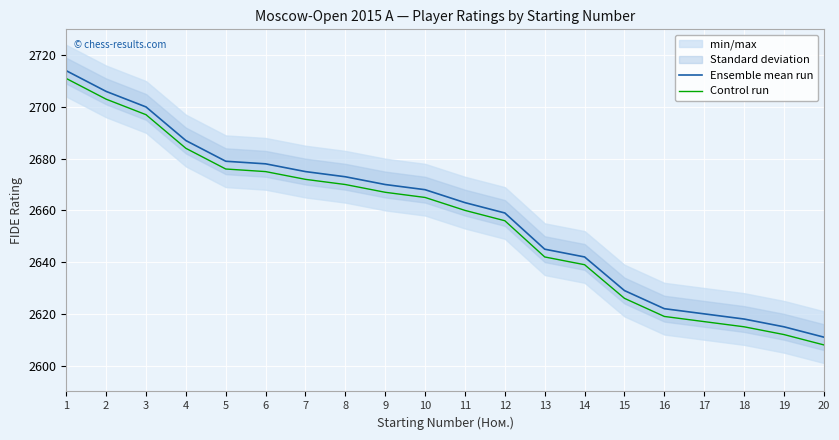

What value does the Control run series have at 19, to the nearest 5?

2610